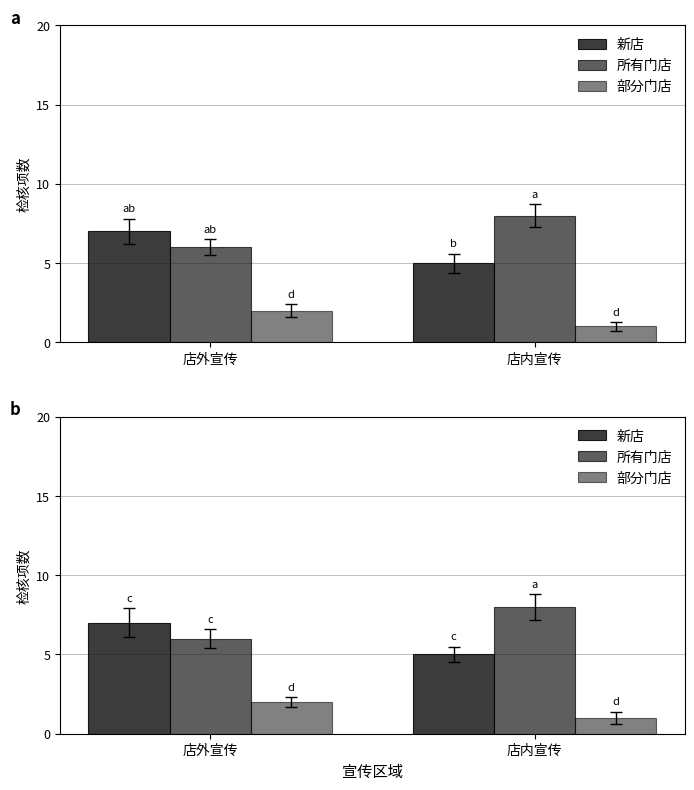

Is it true that 部分门店 equals 0 at 店内宣传?

False